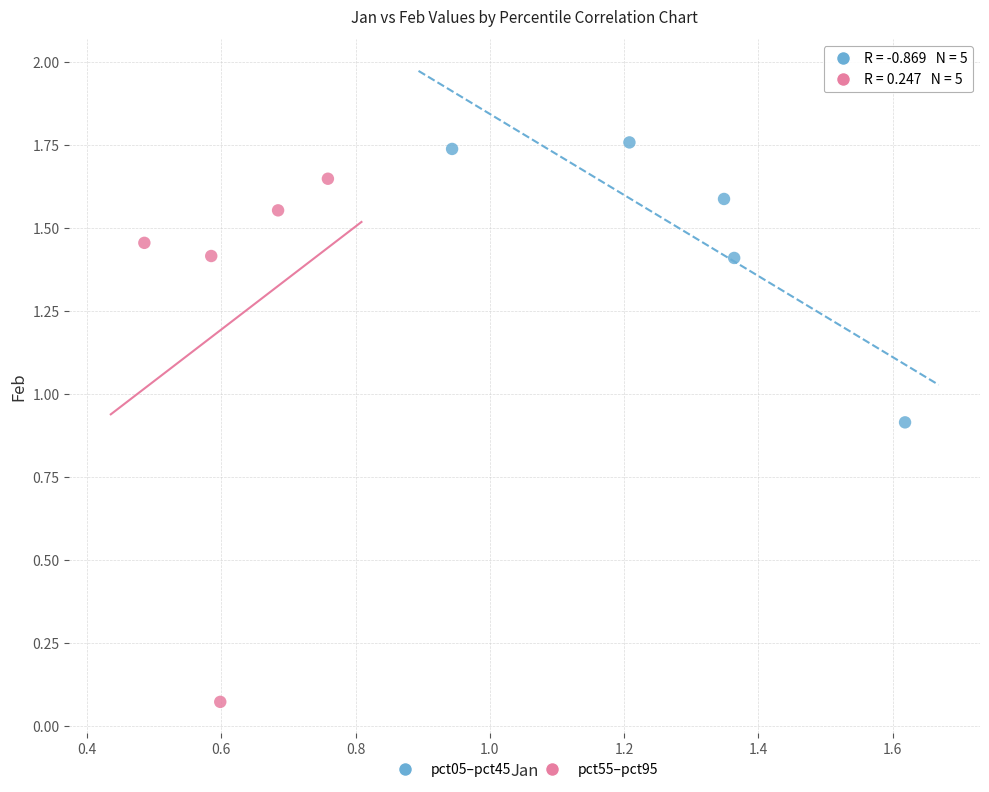

Which series reaches the minimum Y coordinate?

pct55–pct95